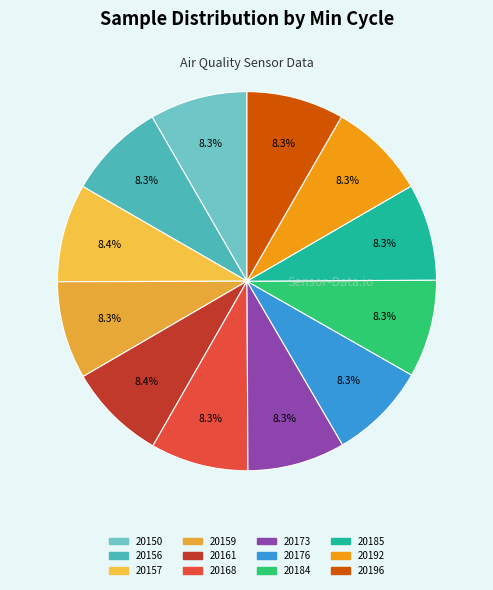

Count the number of slices in the pie.

12